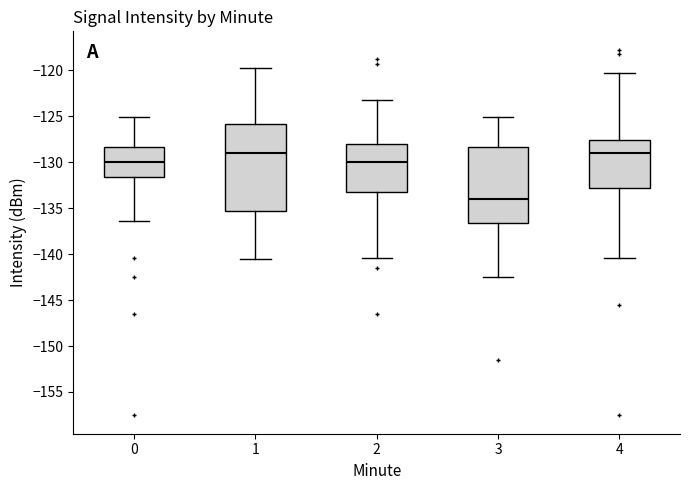

Comparing the boxes themselves (not the whiskers), which one is the tallest?

1